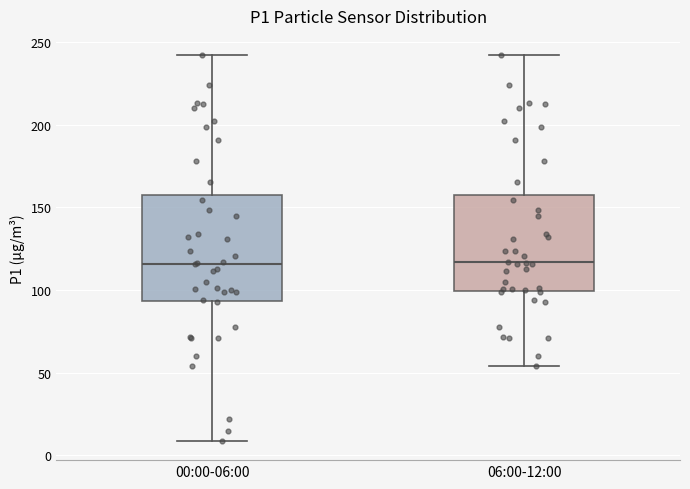

Comparing the boxes themselves (not the whiskers), which one is the tallest?

00:00-06:00